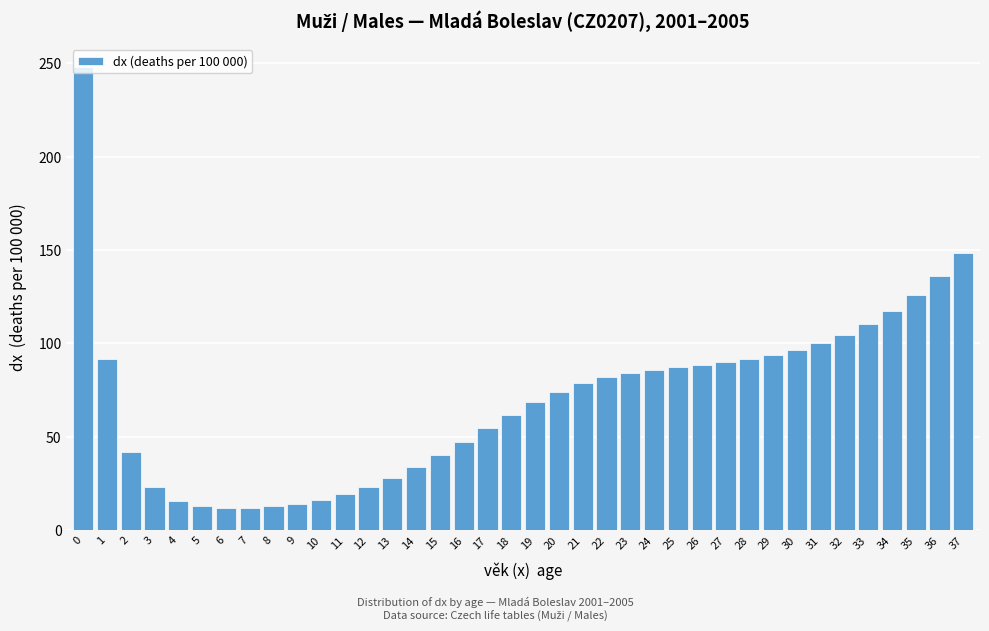

What is the difference between the values at 26 and 9?

74.4